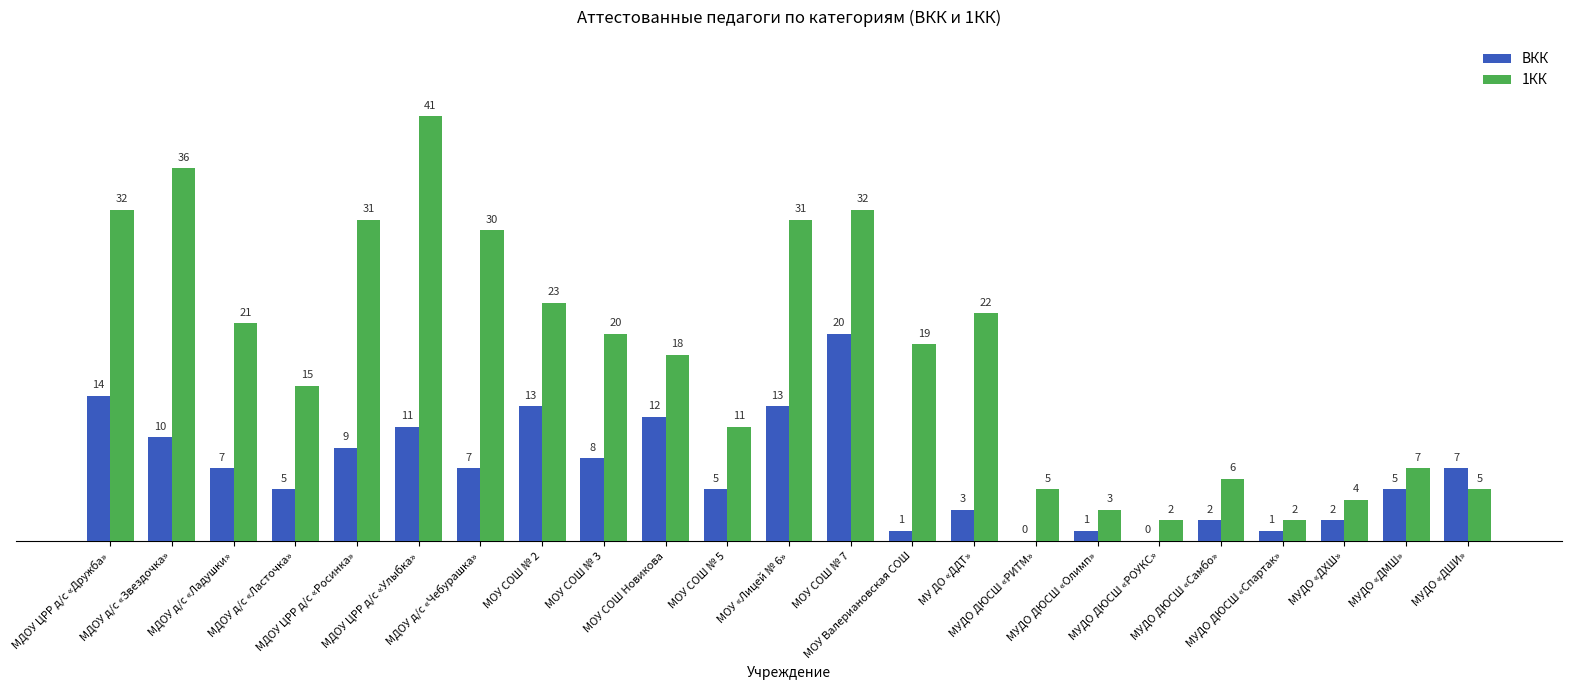

Which series has the largest total across all categories?

1КК